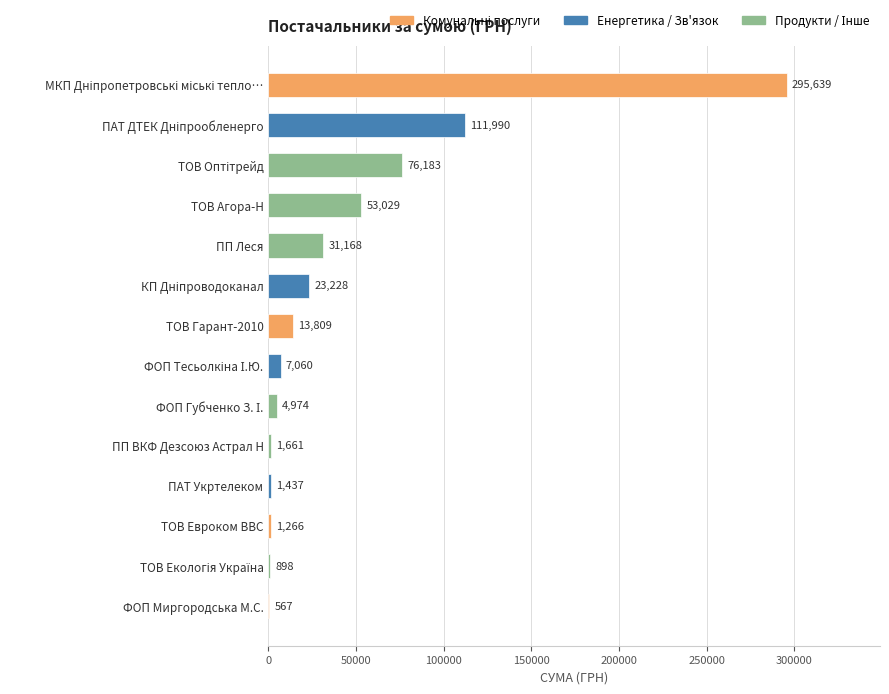

What is the approximate value at ПП ВКФ Дезсоюз Астрал Н?

1660.7